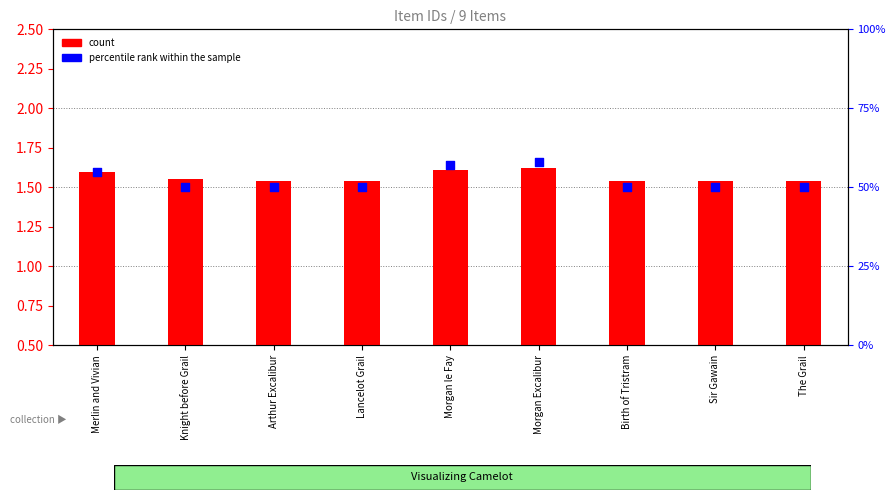

What is the total value across all series at The Grail?

51.5